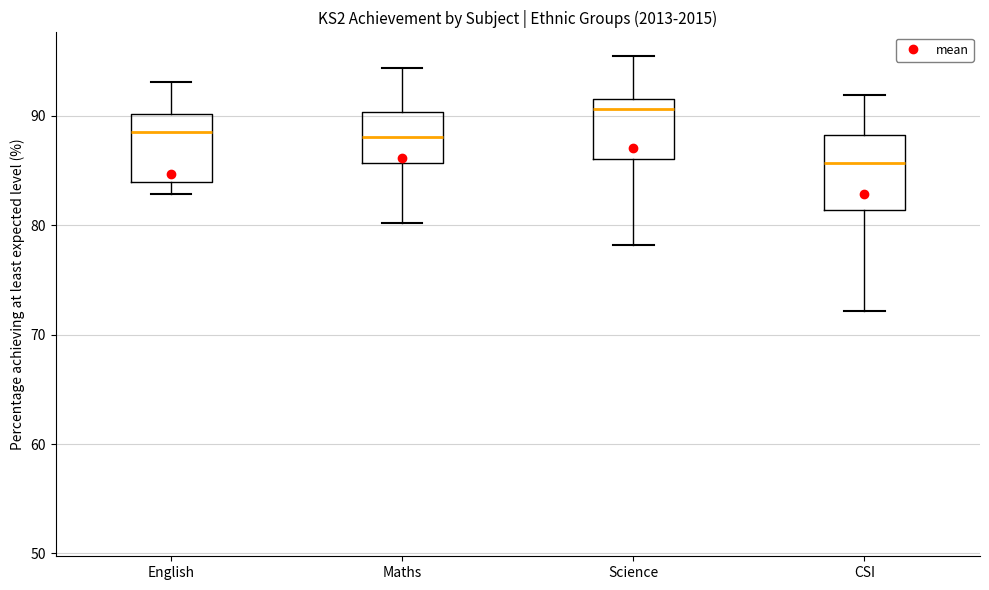

Where does the lower whisker of the box for Science end on the y-axis? The values are not printed on the chart, so give them approximately, as read against the axis.

78